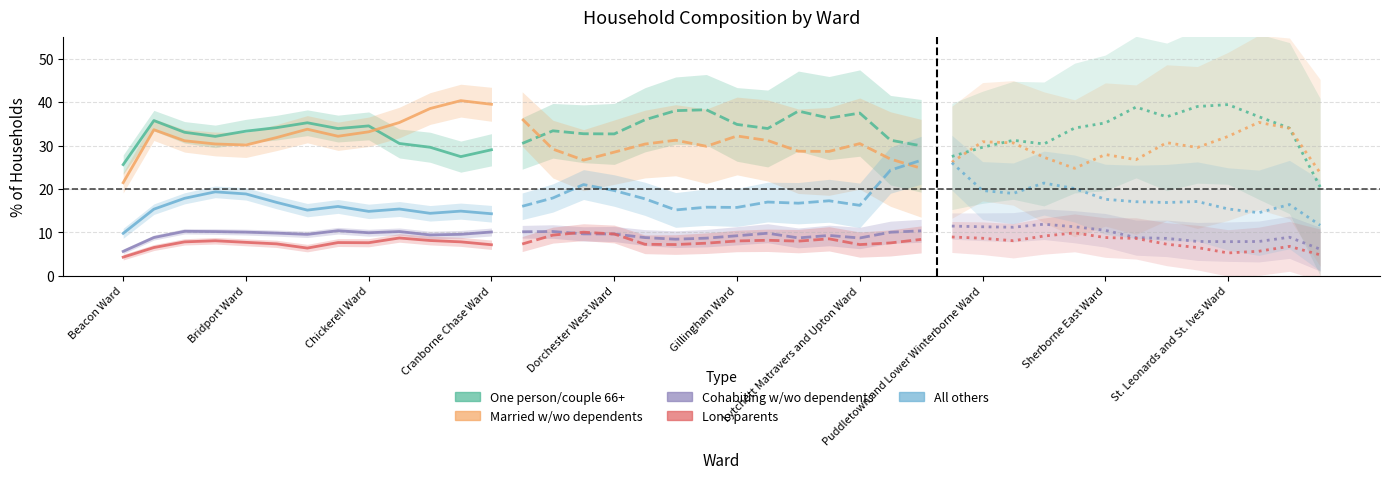

Is this an area chart (filled region under the line)?

No